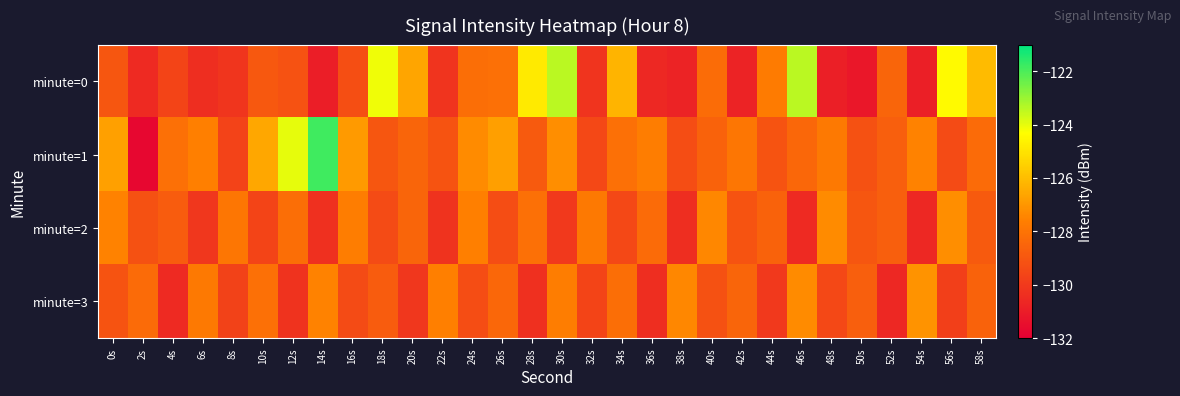

What is the difference between the highest and lowest values at 38s?

3.4